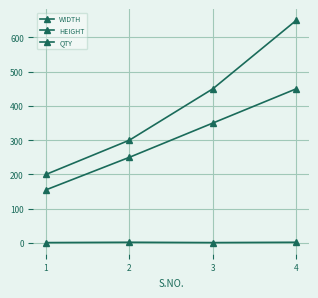

What is the difference between the maximum and minimum values in the QTY series?

1